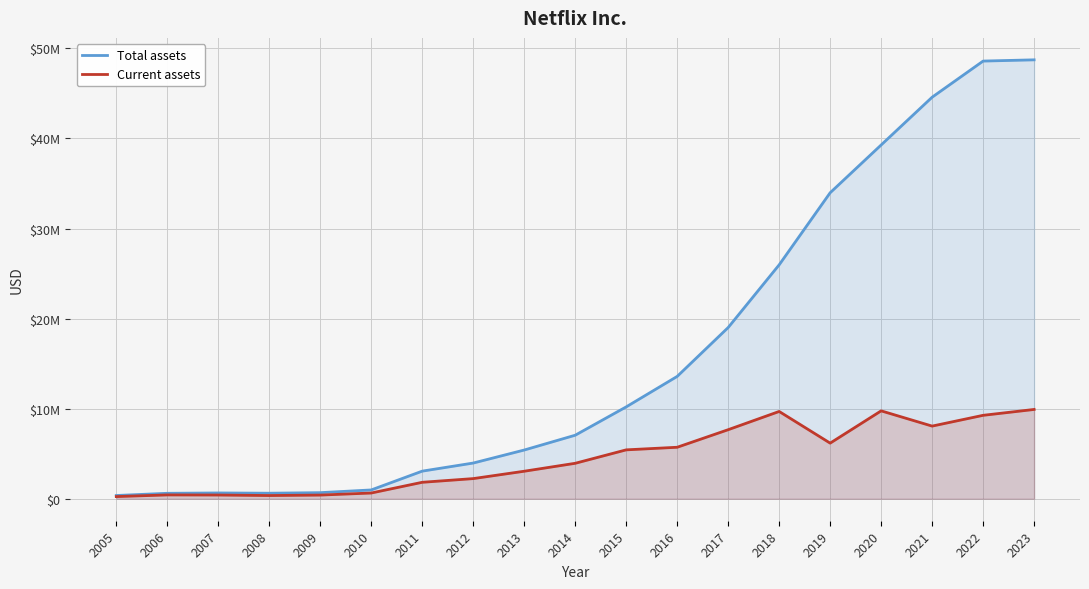

What is the highest value of the Current assets series?

9918133